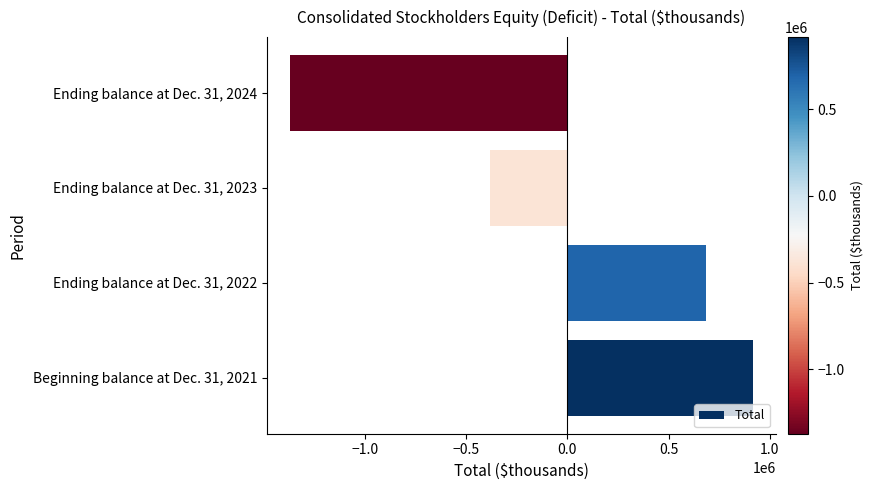

How many data points are less than 684506?

2